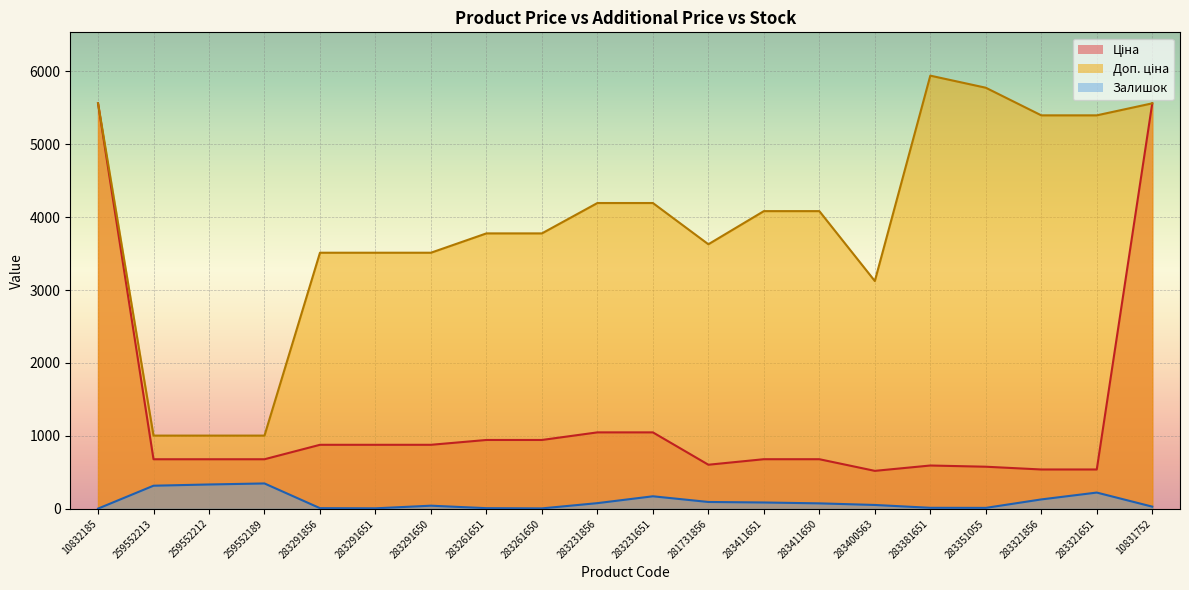

Where is Ціна nearest to the value 3040?

283231856